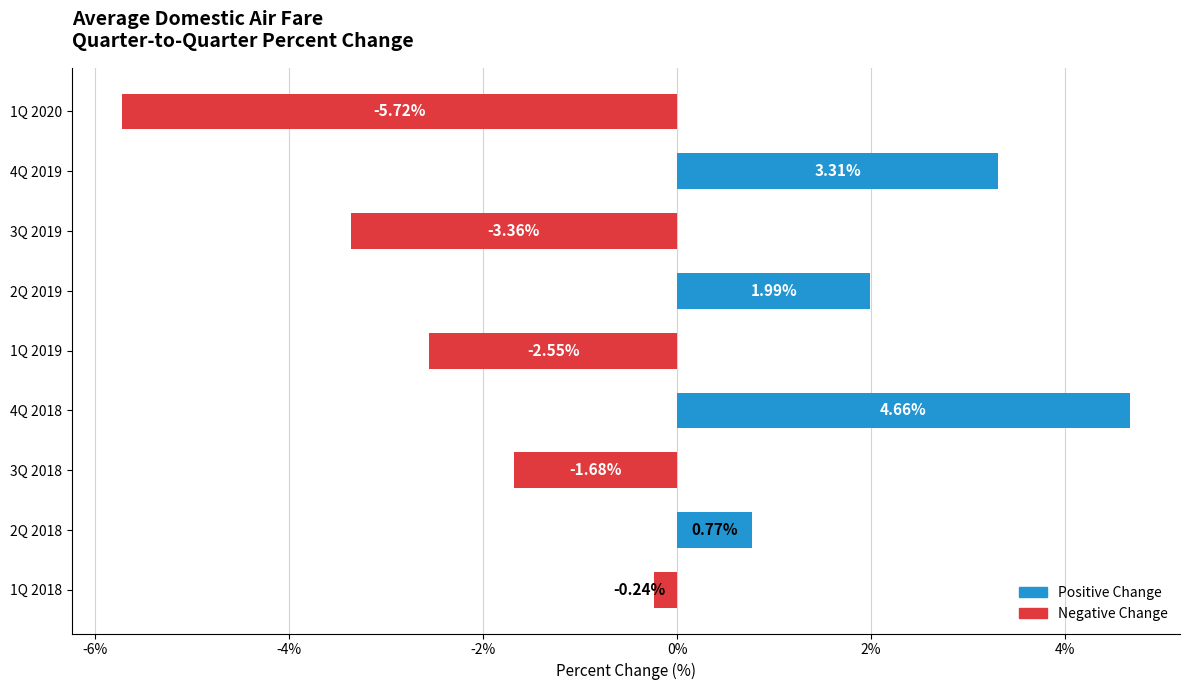

Which has a higher value, 4Q 2019 or 1Q 2018?

4Q 2019